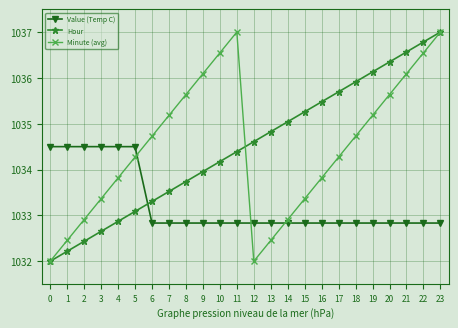

At which label does Minute (avg) first exceed 1034?

5